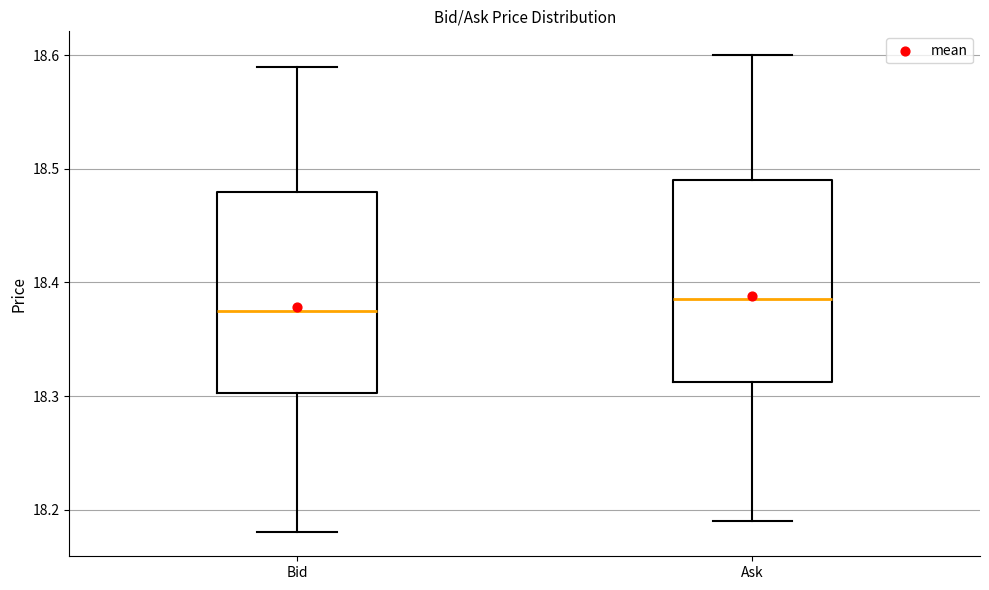

Reading left to right, transcribe this box plot: for each box, give where its median line is, the range the box spans, and where its two whiskers end, as read against the y-axis. The values are not printed on the chart, so give them approximately, as read against the axis.

Bid: median 18.38, box 18.30 to 18.48, whiskers 18.18 to 18.59
Ask: median 18.39, box 18.31 to 18.49, whiskers 18.19 to 18.60